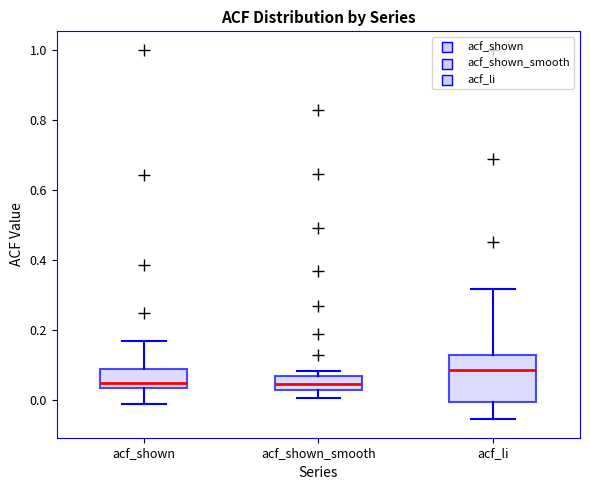

Reading left to right, read every box against the y-axis: the position of its median line, the range the box covers, and the ends of its whiskers. The values are not printed on the chart, so give them approximately, as read against the axis.

acf_shown: median 0.04 (just above the box's lower edge), box 0.04 to 0.10, whiskers 0.00 to 0.16
acf_shown_smooth: median 0.04 (inside the box), box 0.04 to 0.06, whiskers 0.00 to 0.08
acf_li: median 0.08, box 0.00 to 0.14, whiskers -0.06 to 0.32